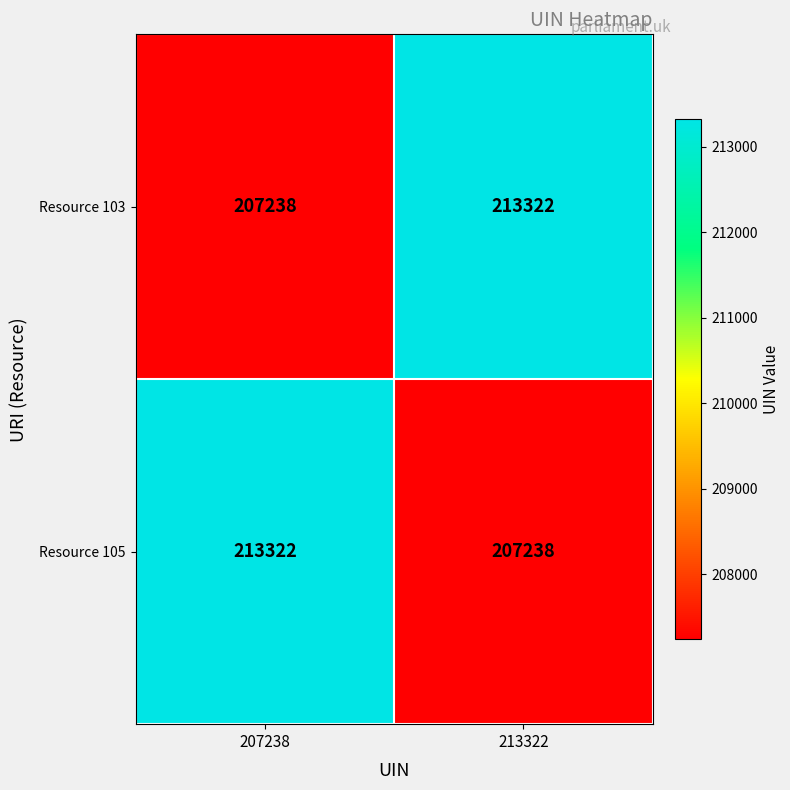

At 213322, list the series in order from largest to smallest.

Resource 103, Resource 105